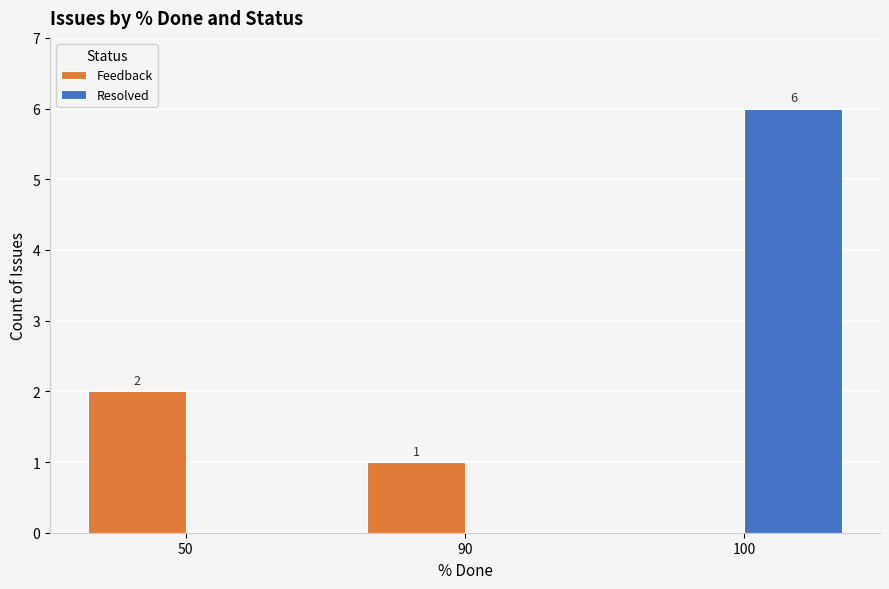

What is the spread (max minus min) of values at 90?

1